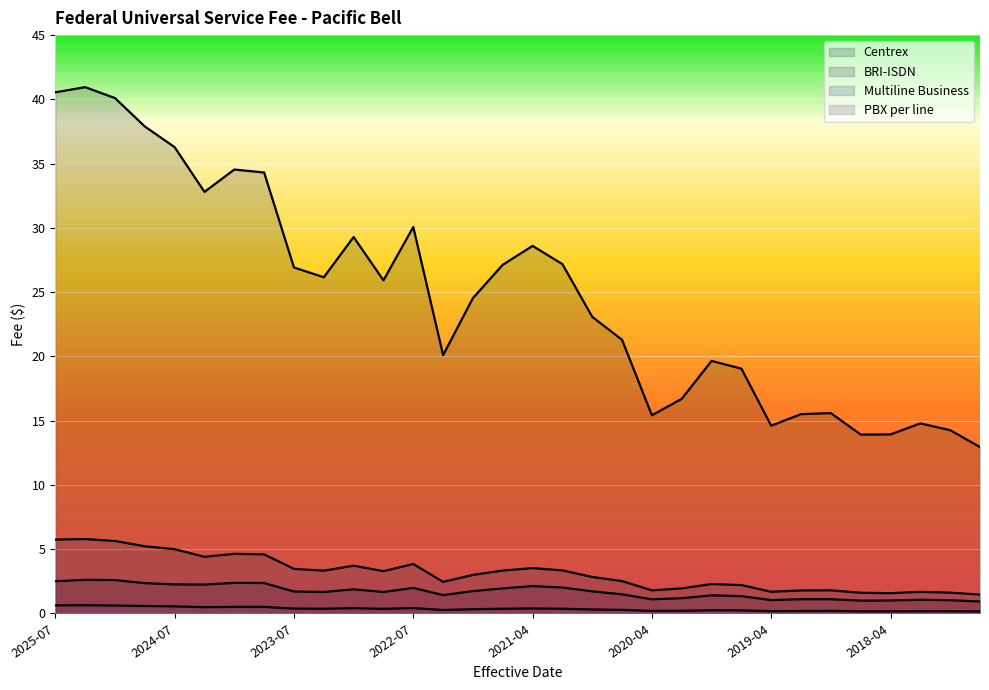

Count the number of categories in the chart.

32